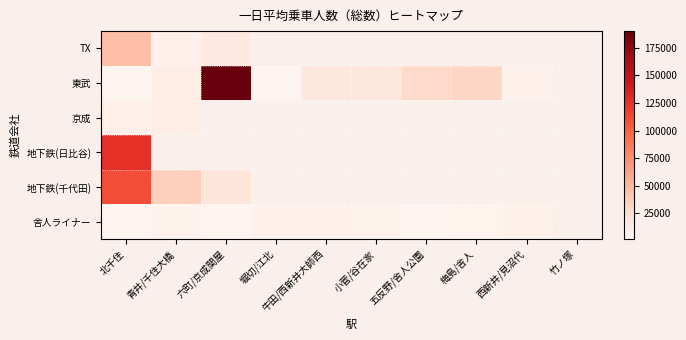

Which series has the widest spread of values?

東武